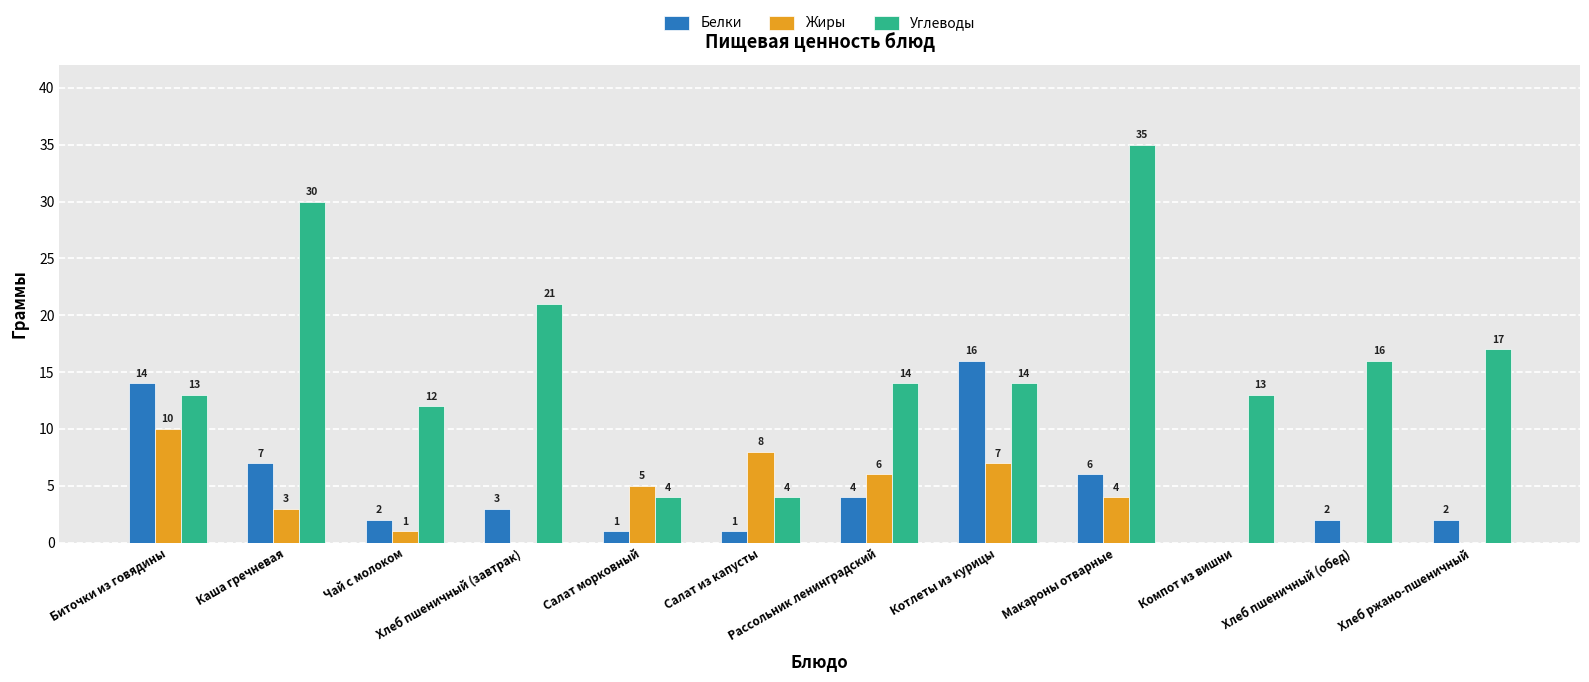

At which label does Белки first exceed 3?

Биточки из говядины